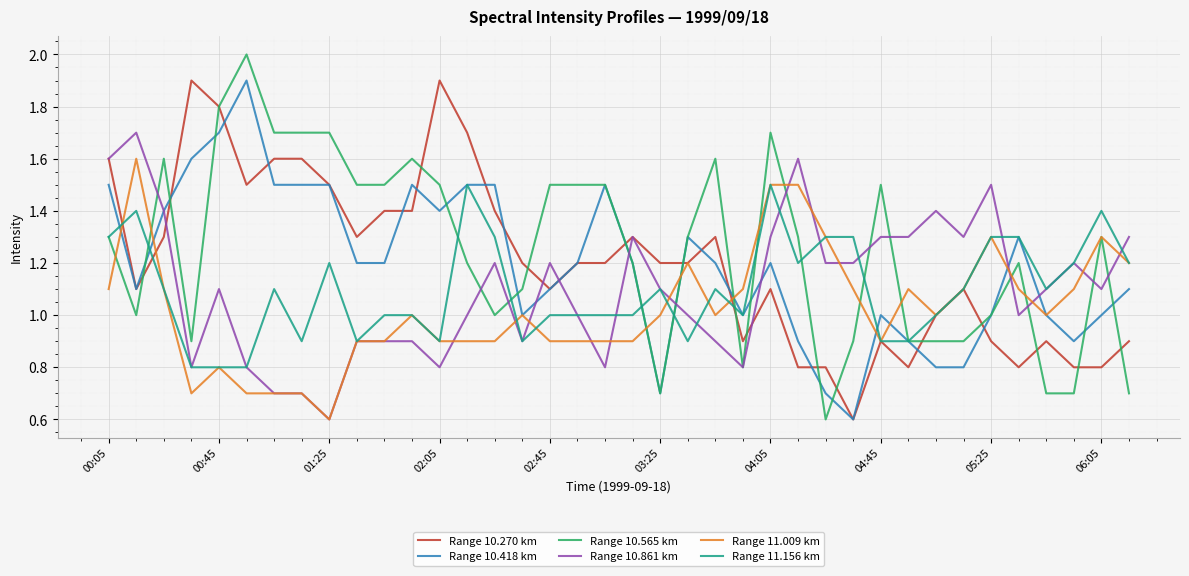

What is the maximum value shown in the chart?

2.0